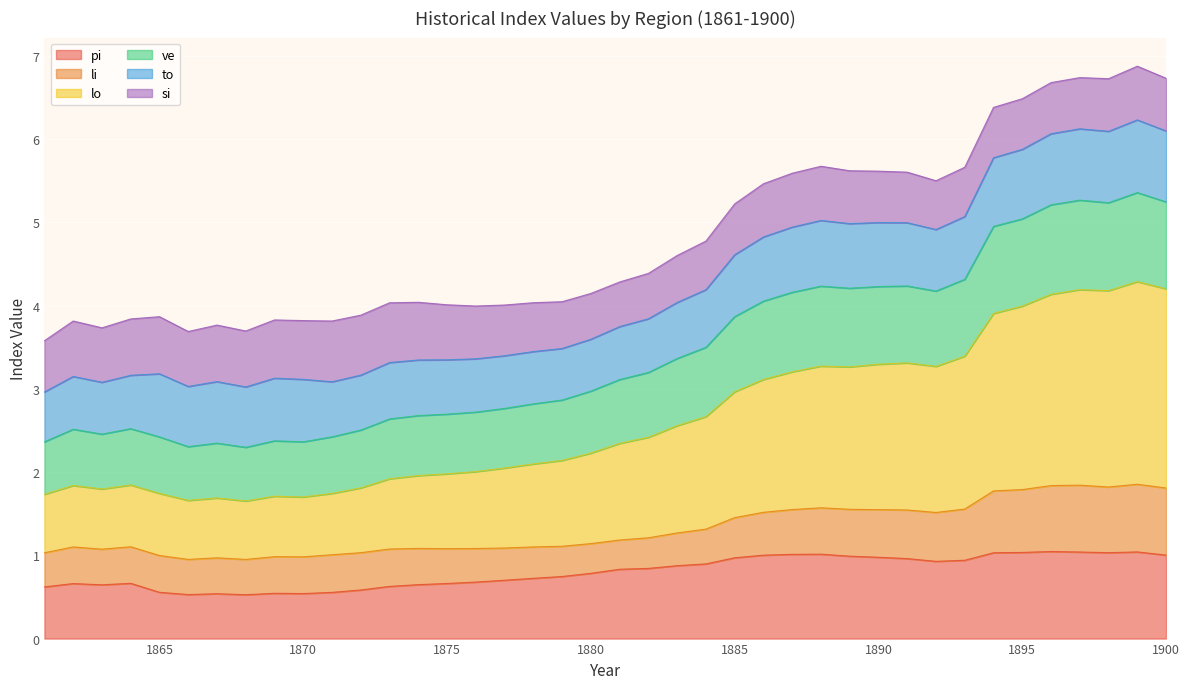

Does the chart display data point markers on the line(s)?

No